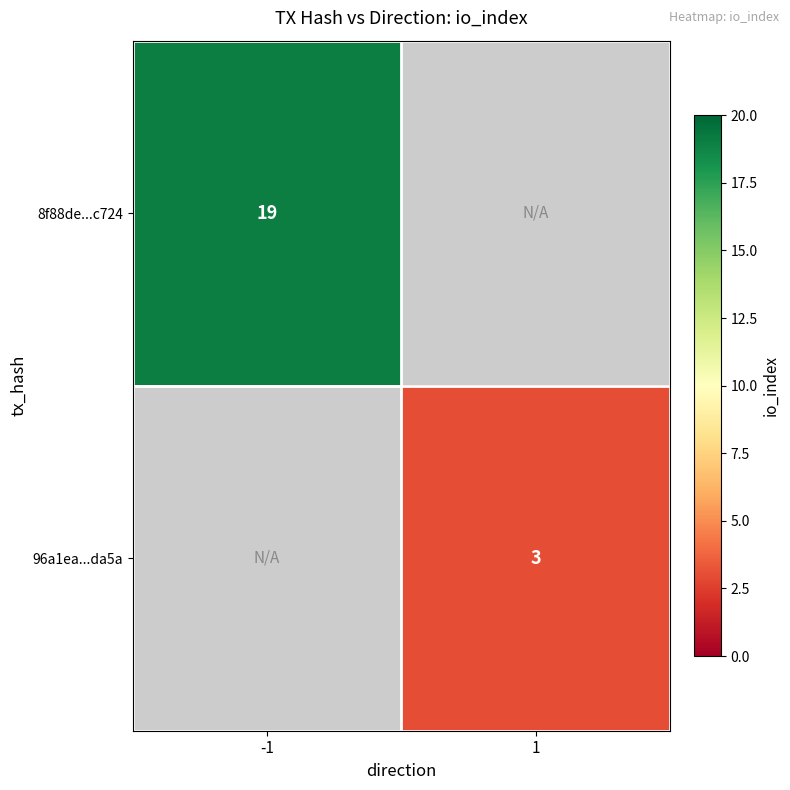

The value of 8f88de...c724 at -1 is 19. True or false?

True